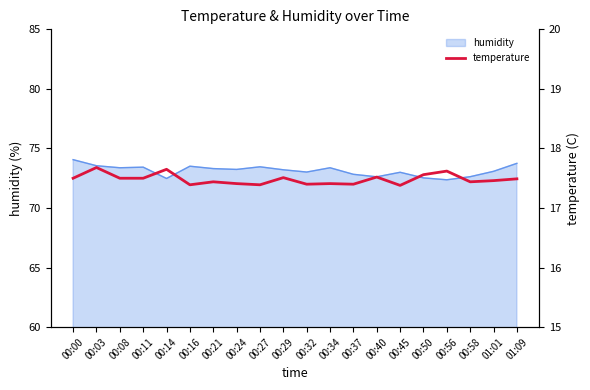

What is the label of the 6th point from the right?

00:45